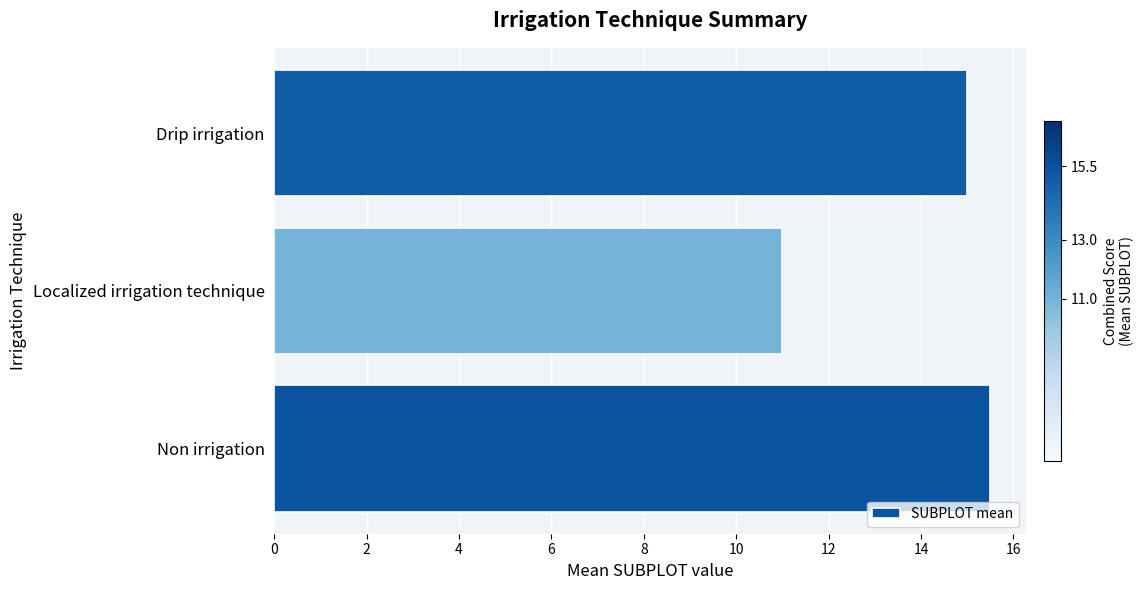

What is the minimum value shown in the chart?

11.0